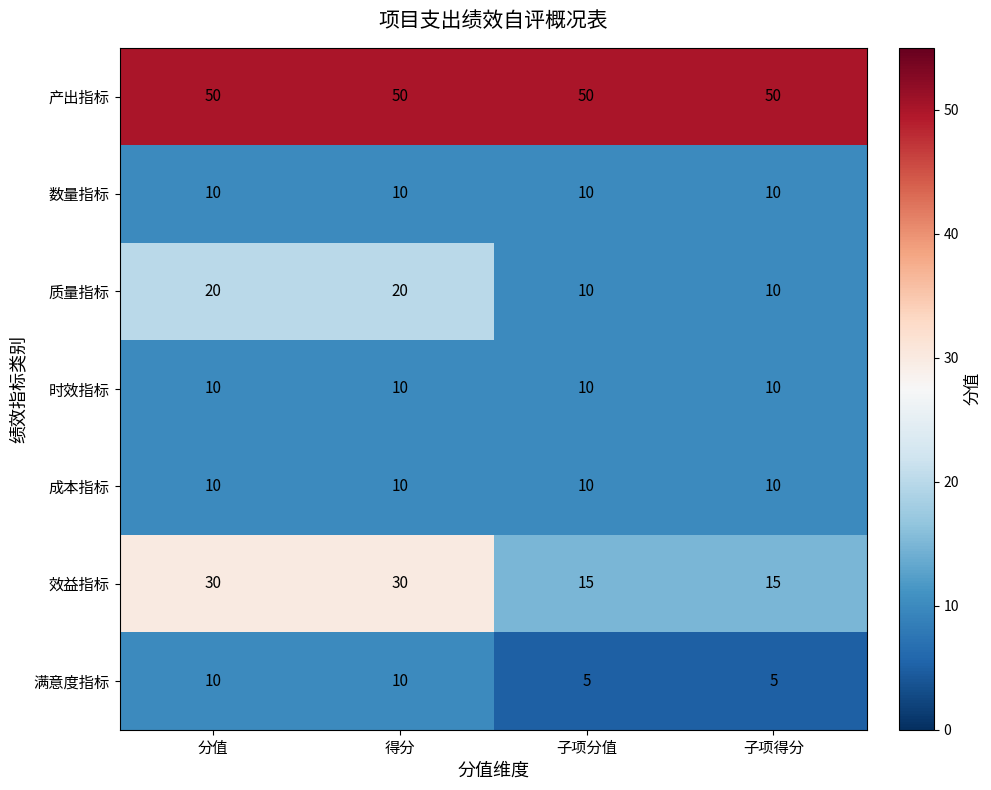

What is the difference between the 满意度指标 values at 子项分值 and 分值?

5